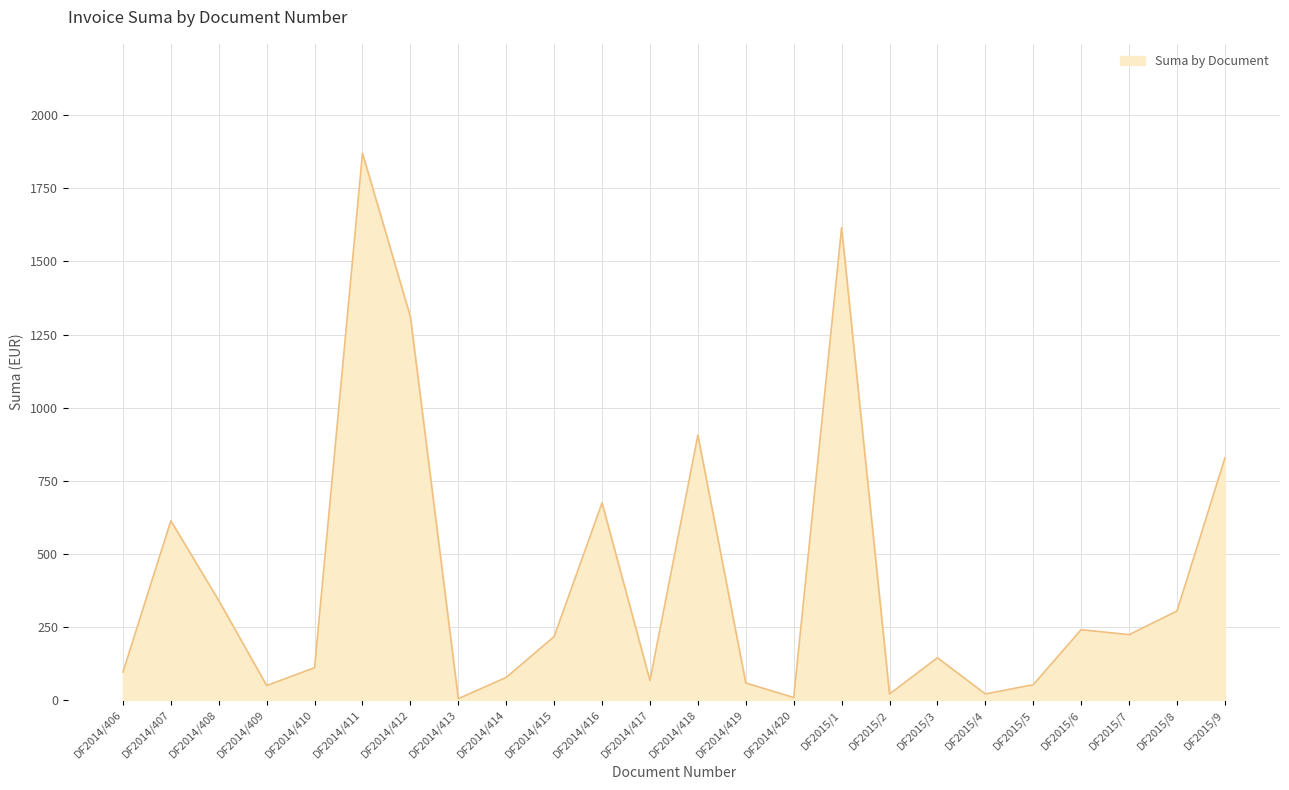

Which label corresponds to the largest value in the chart?

DF2014/411